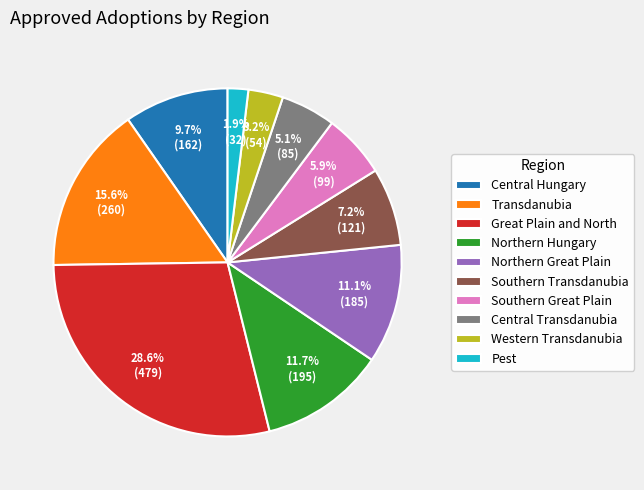

To the nearest percent, what percentage of the pie is Northern Hungary?

12%